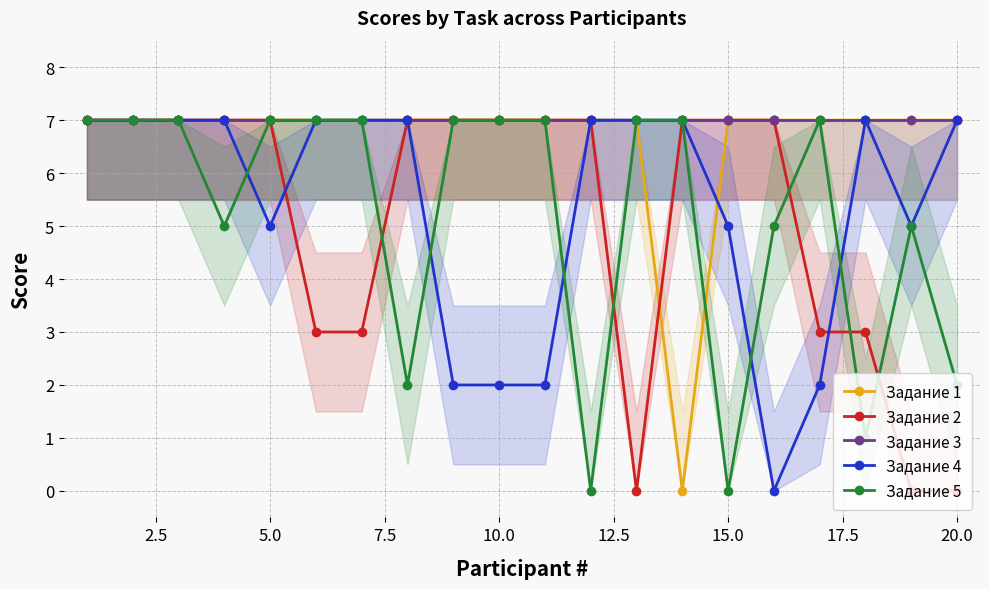

Is it true that Задание 3 equals 7 at 20.0?

True